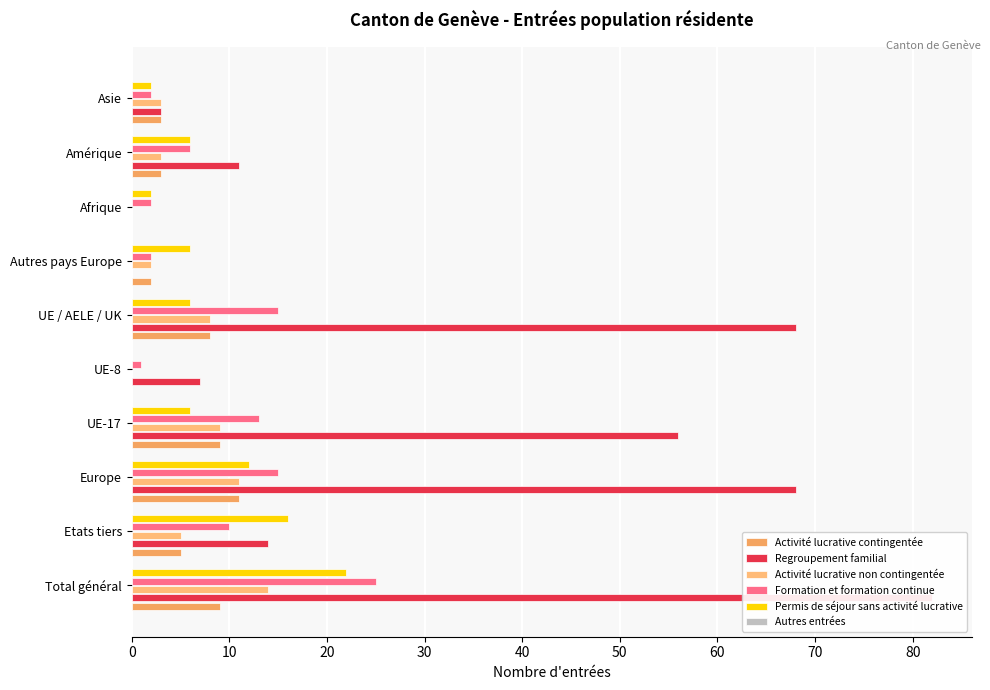

True or false: Activité lucrative contingentée has a value of 3.1 at Europe.

False